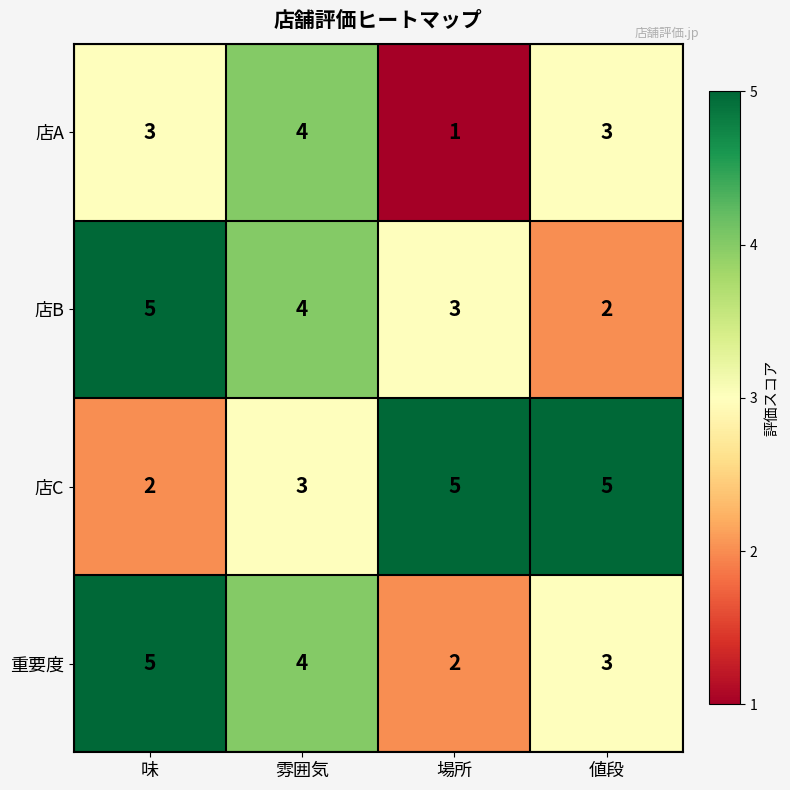

Reading right to left, list all the values displayed in this chart.

店A: 値段=3	場所=1	雰囲気=4	味=3
店B: 値段=2	場所=3	雰囲気=4	味=5
店C: 値段=5	場所=5	雰囲気=3	味=2
重要度: 値段=3	場所=2	雰囲気=4	味=5